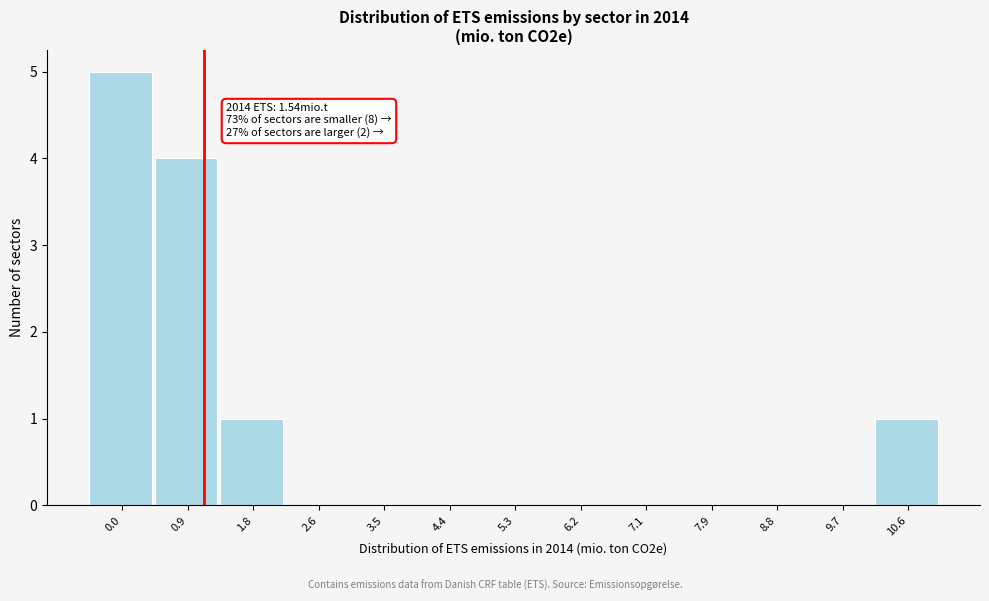

Reading left to right, what are all the values shown in this chart?

0.0=5	0.9=4	1.8=1	2.6=0	3.5=0	4.4=0	5.3=0	6.2=0	7.1=0	7.9=0	8.8=0	9.7=0	10.6=1